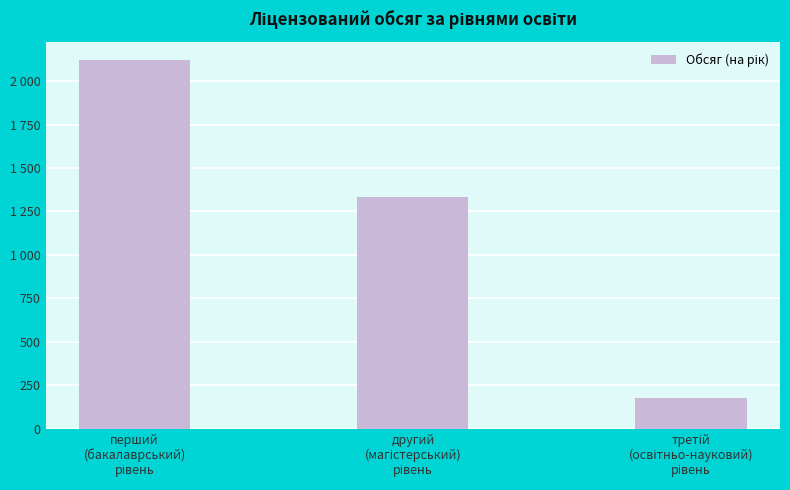

Does the chart contain any negative values?

No